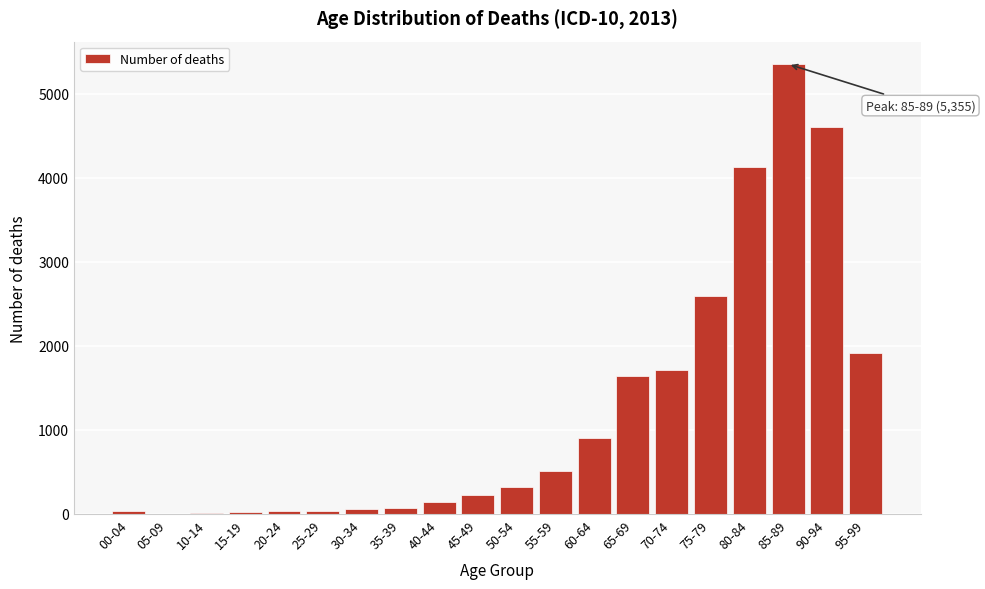

Which has a higher value, 65-69 or 55-59?

65-69